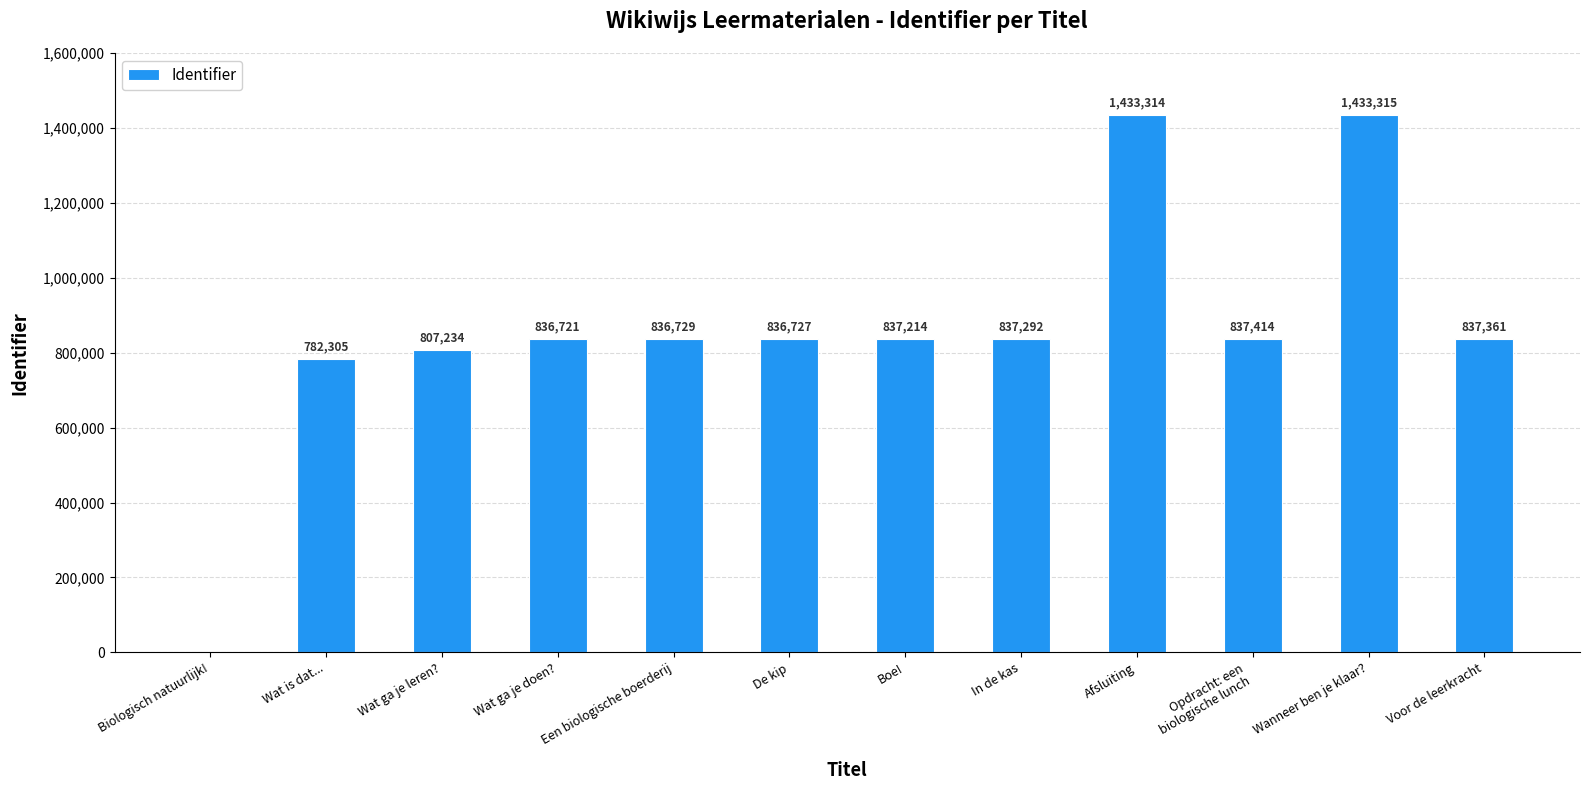

What is the sum of all values?

10315626